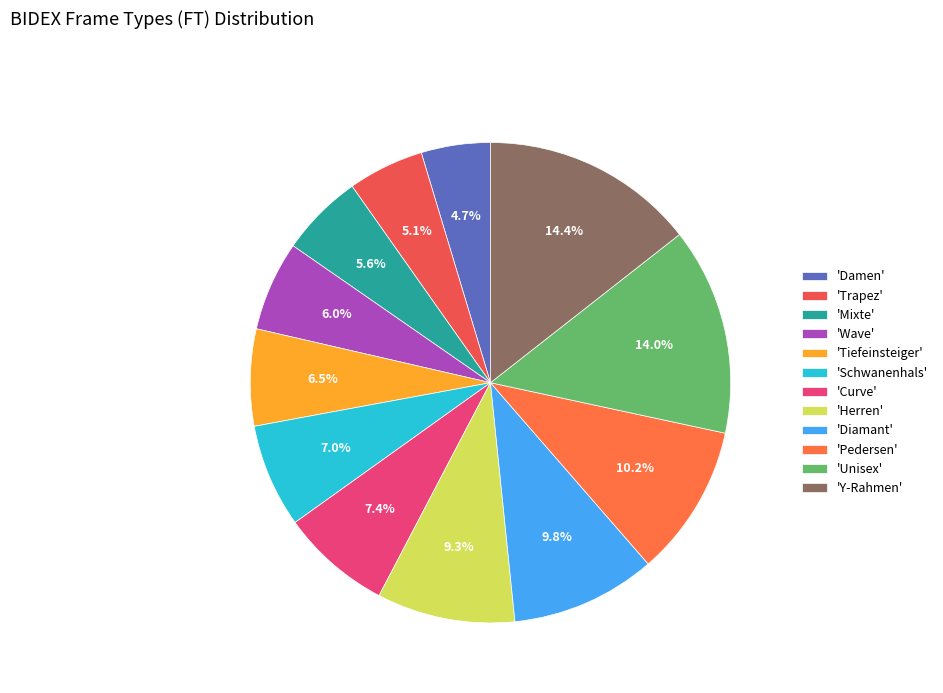

Count the number of slices in the pie.

12